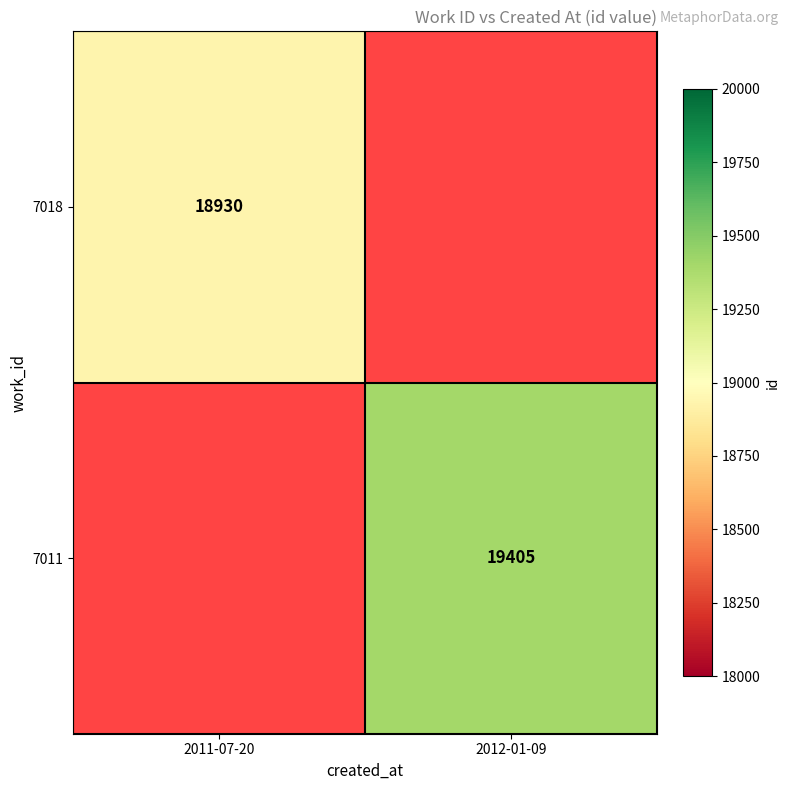

What is the minimum value shown in the chart?

18930.0